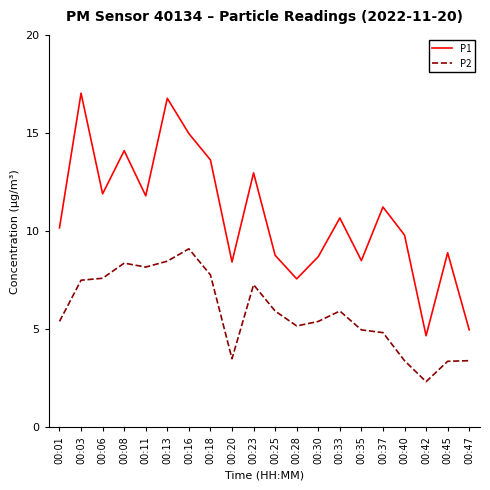

At 00:40, list the series in order from largest to smallest.

P1, P2